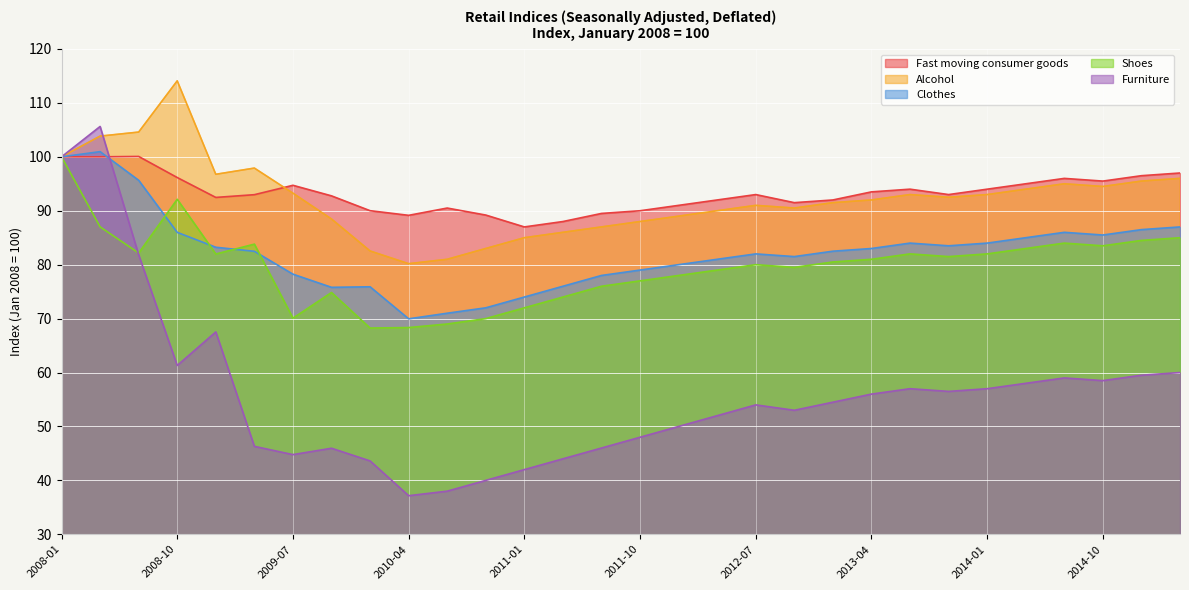

Which series changed the most between 2012-07 and 2013-10?

Furniture